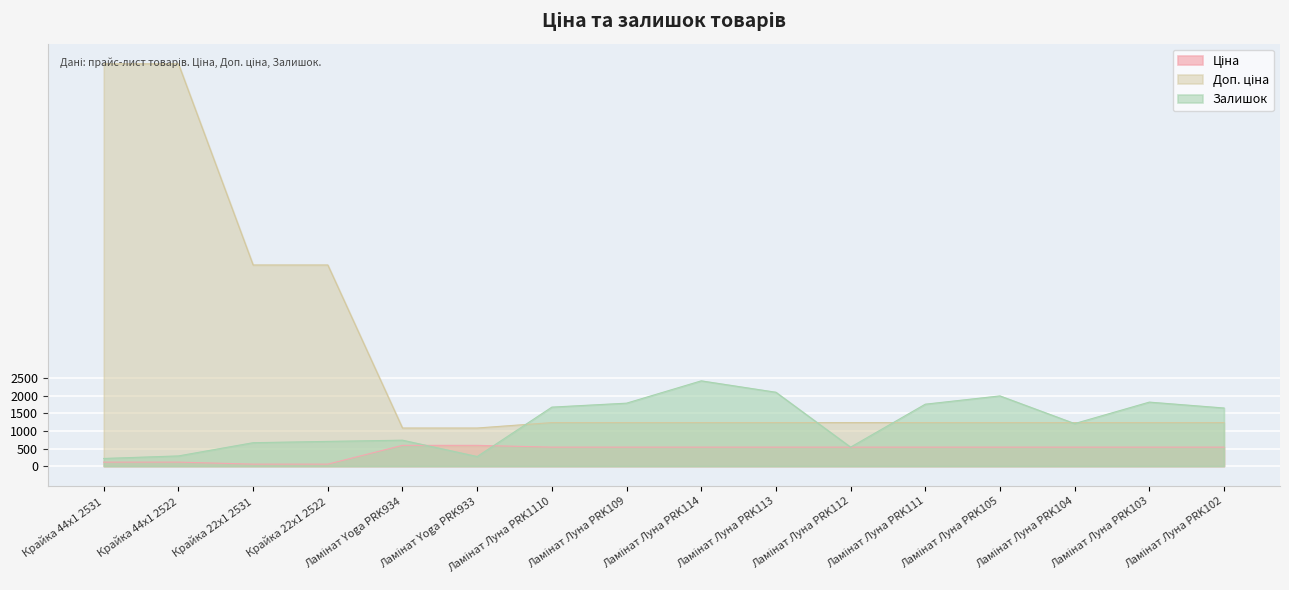

At how many categories does at least one series exceed 6744?

2